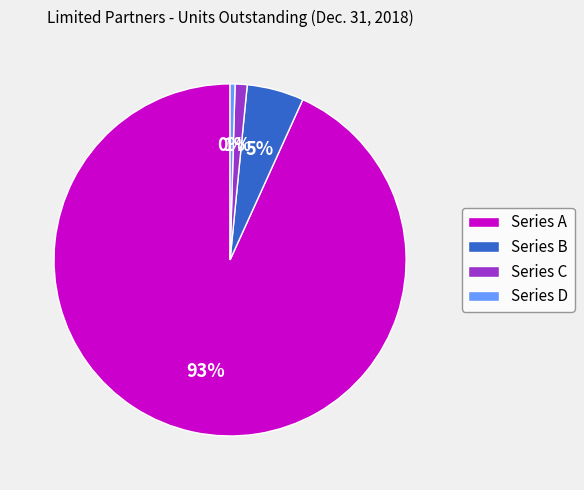

Do Series D and Series A together represent more than half of the pie?

Yes